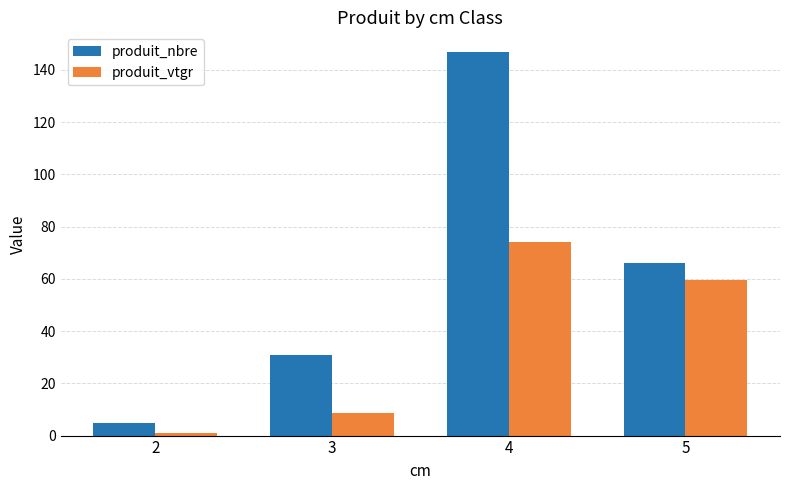

At which category does the chart reach its minimum across all series?

2